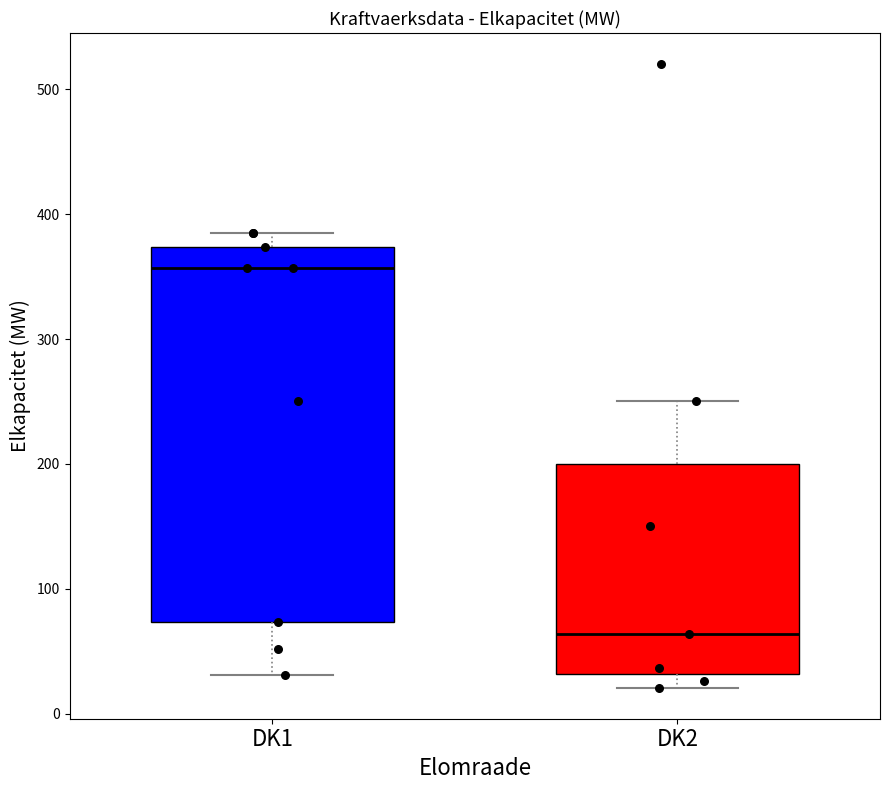

Which box has the lowest median line?

DK2